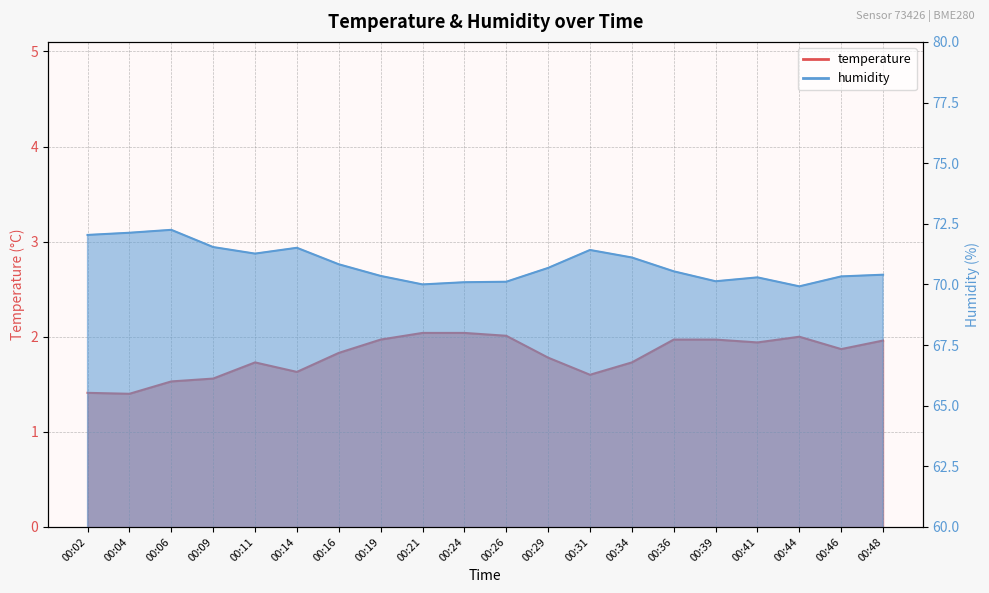

Rank the categories by temperature value from lowest to highest.

00:04, 00:02, 00:06, 00:09, 00:31, 00:14, 00:11, 00:34, 00:29, 00:16, 00:46, 00:41, 00:48, 00:19, 00:36, 00:39, 00:44, 00:26, 00:21, 00:24